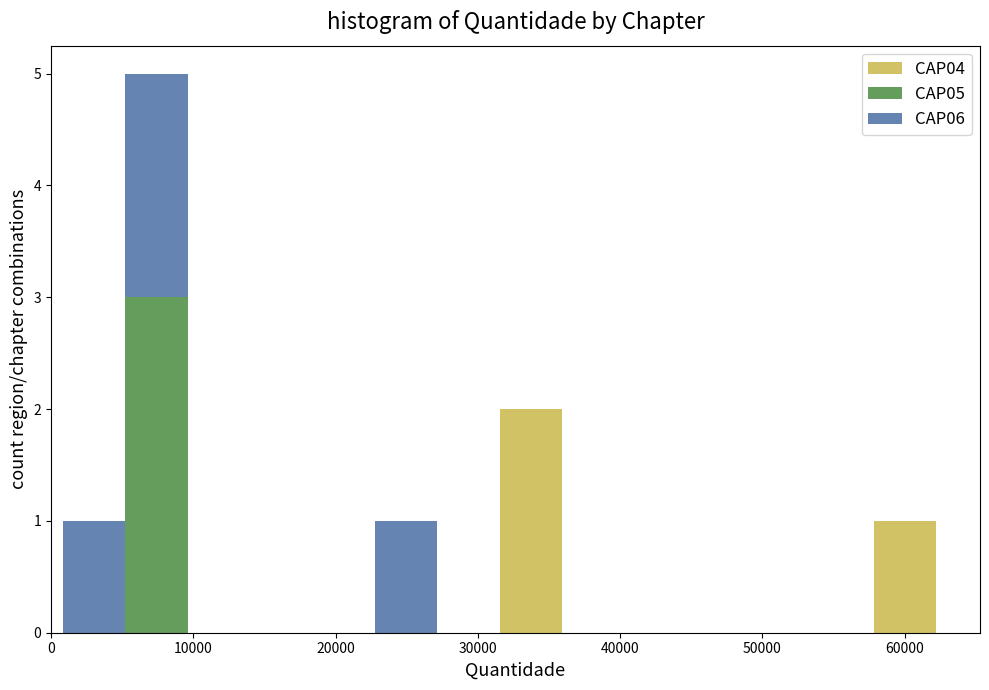

Which range on the x-axis has the tallest stacked bar (by total height)?

5000 to 10000